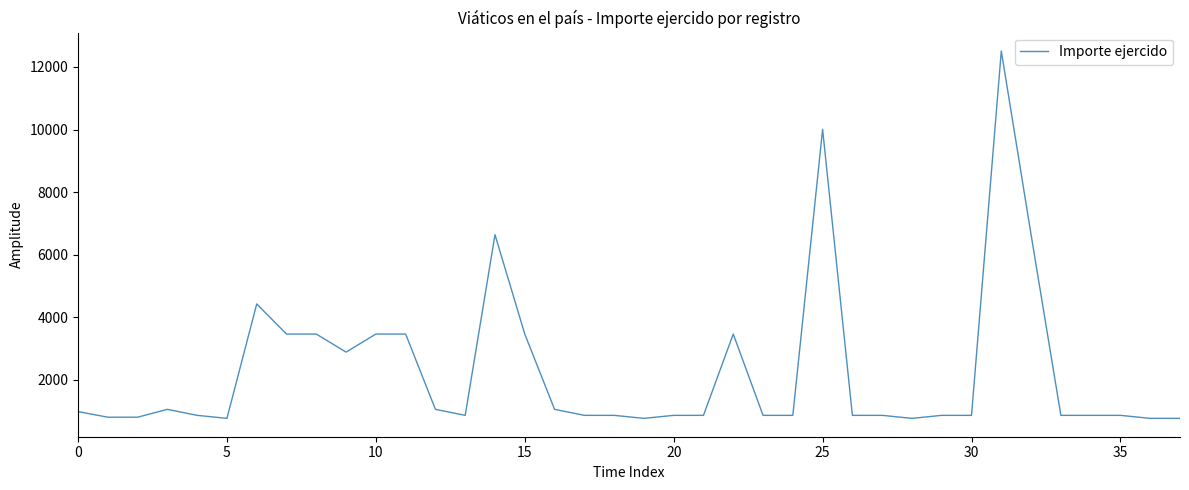

What is the smallest value displayed?

770